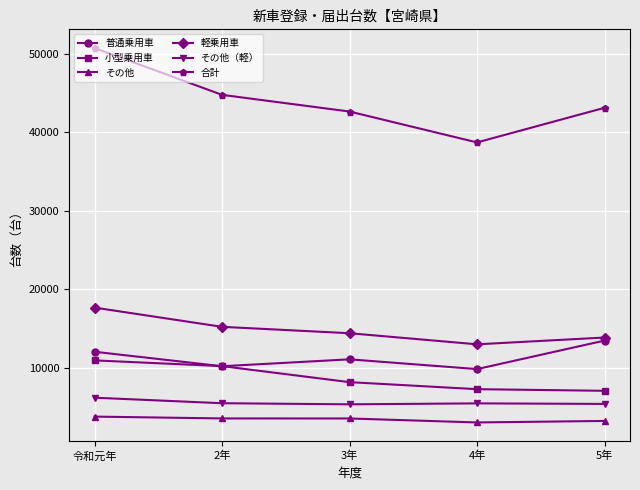

What is the total value across all series at 令和元年?

101404